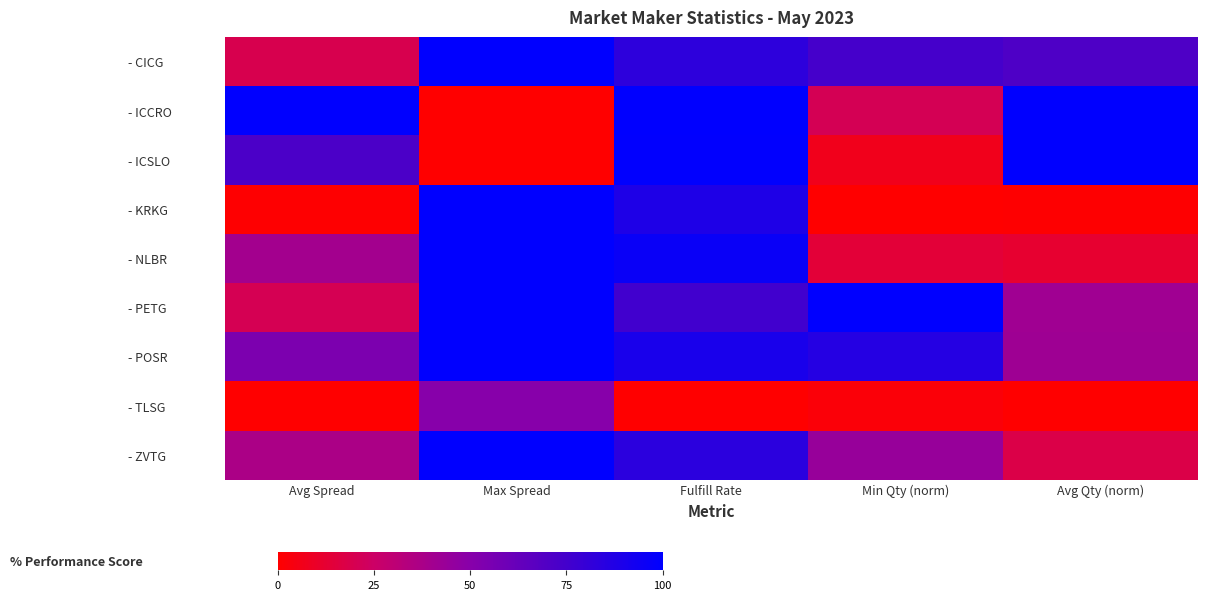

Reading left to right, list all the values displayed in this chart.

- CICG: Avg Spread=19.4	Max Spread=100.0	Fulfill Rate=82.9	Min Qty (norm)=74.4	Avg Qty (norm)=70.8
- ICCRO: Avg Spread=100.0	Max Spread=0.0	Fulfill Rate=100.0	Min Qty (norm)=20.9	Avg Qty (norm)=100.0
- ICSLO: Avg Spread=71.9	Max Spread=0.0	Fulfill Rate=99.6	Min Qty (norm)=7.0	Avg Qty (norm)=100.0
- KRKG: Avg Spread=0.6	Max Spread=100.0	Fulfill Rate=88.5	Min Qty (norm)=0.0	Avg Qty (norm)=0.6
- NLBR: Avg Spread=40.0	Max Spread=100.0	Fulfill Rate=96.4	Min Qty (norm)=14.0	Avg Qty (norm)=11.8
- PETG: Avg Spread=20.3	Max Spread=100.0	Fulfill Rate=75.9	Min Qty (norm)=100.0	Avg Qty (norm)=41.3
- POSR: Avg Spread=54.2	Max Spread=100.0	Fulfill Rate=90.5	Min Qty (norm)=86.0	Avg Qty (norm)=41.5
- TLSG: Avg Spread=0.0	Max Spread=50.0	Fulfill Rate=0.0	Min Qty (norm)=2.3	Avg Qty (norm)=0.0
- ZVTG: Avg Spread=37.0	Max Spread=100.0	Fulfill Rate=83.9	Min Qty (norm)=44.2	Avg Qty (norm)=17.7